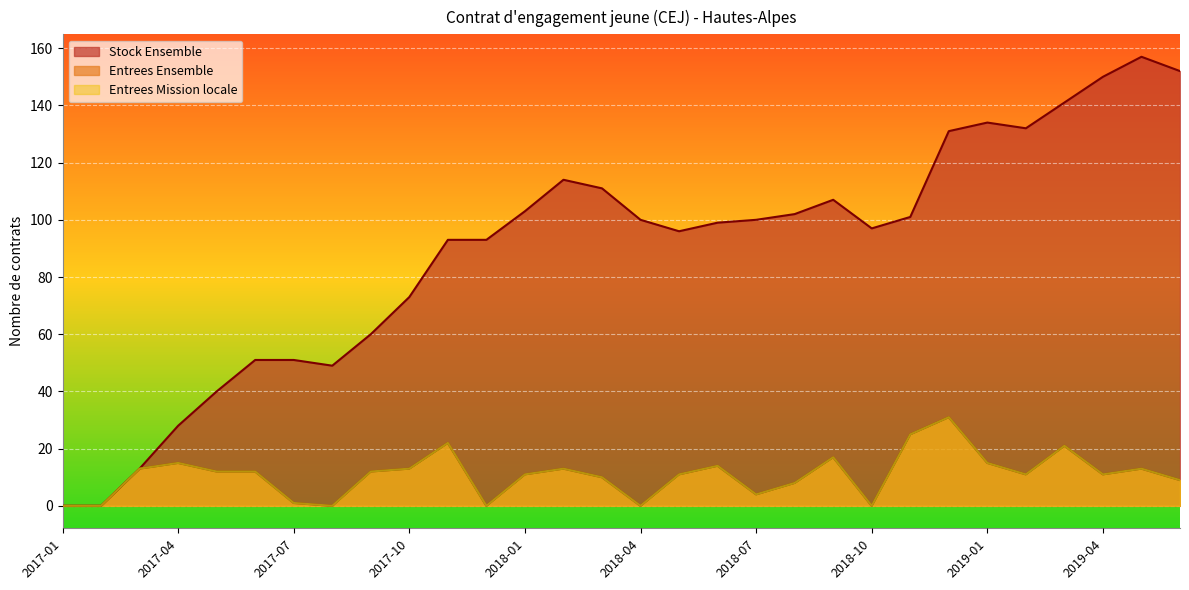

What is the maximum value for Entrees Mission locale?

31